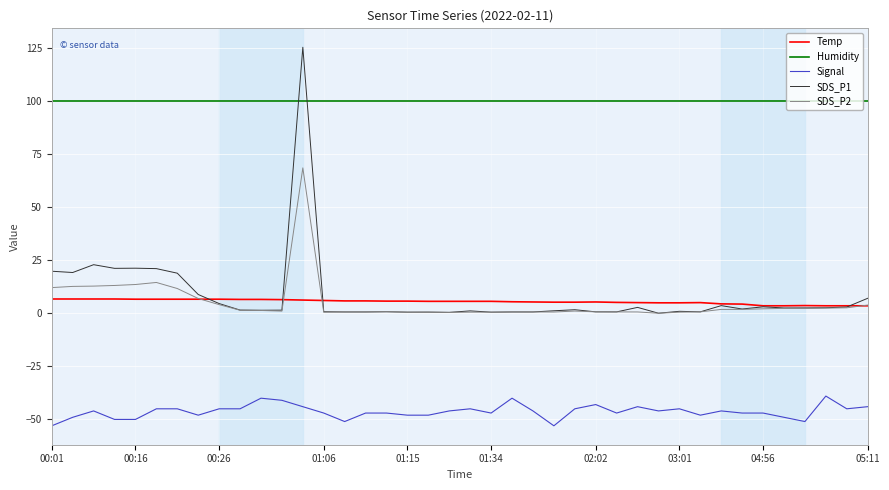

Which series has the widest spread of values?

SDS_P1